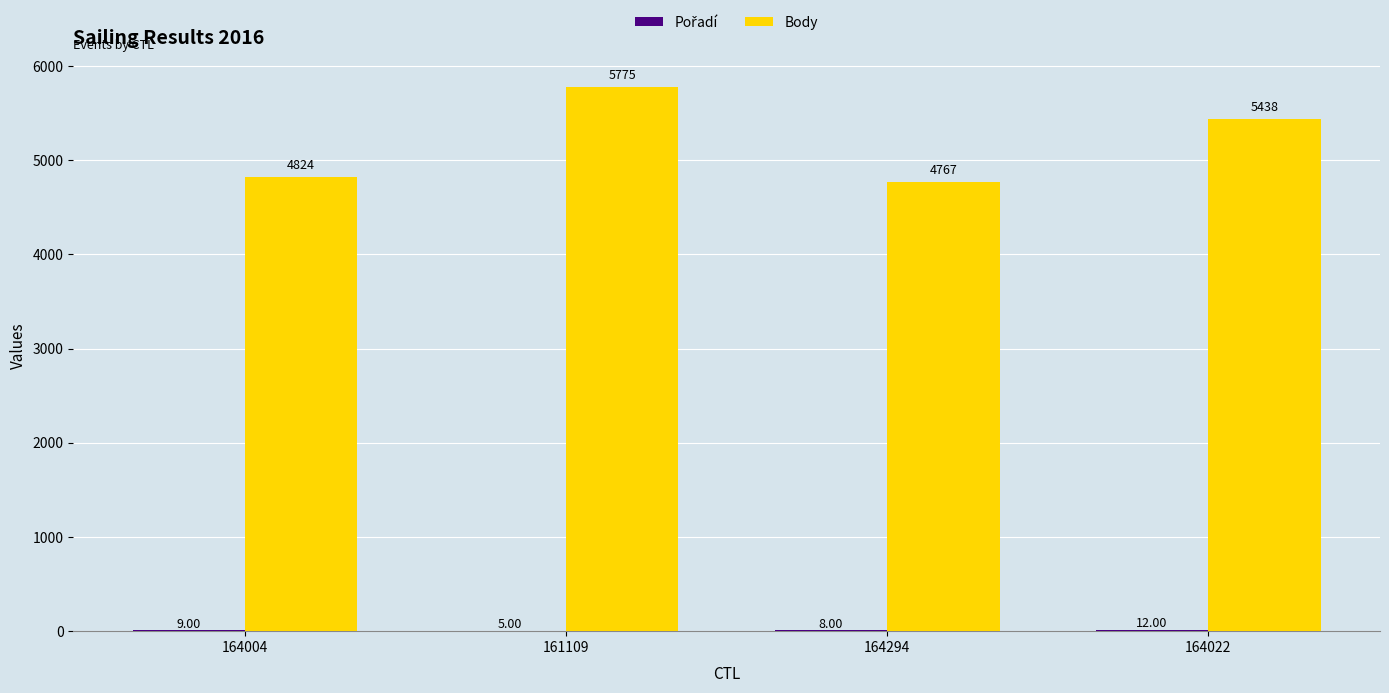

What is the sum of the Body values at 164004 and 164022?

10262